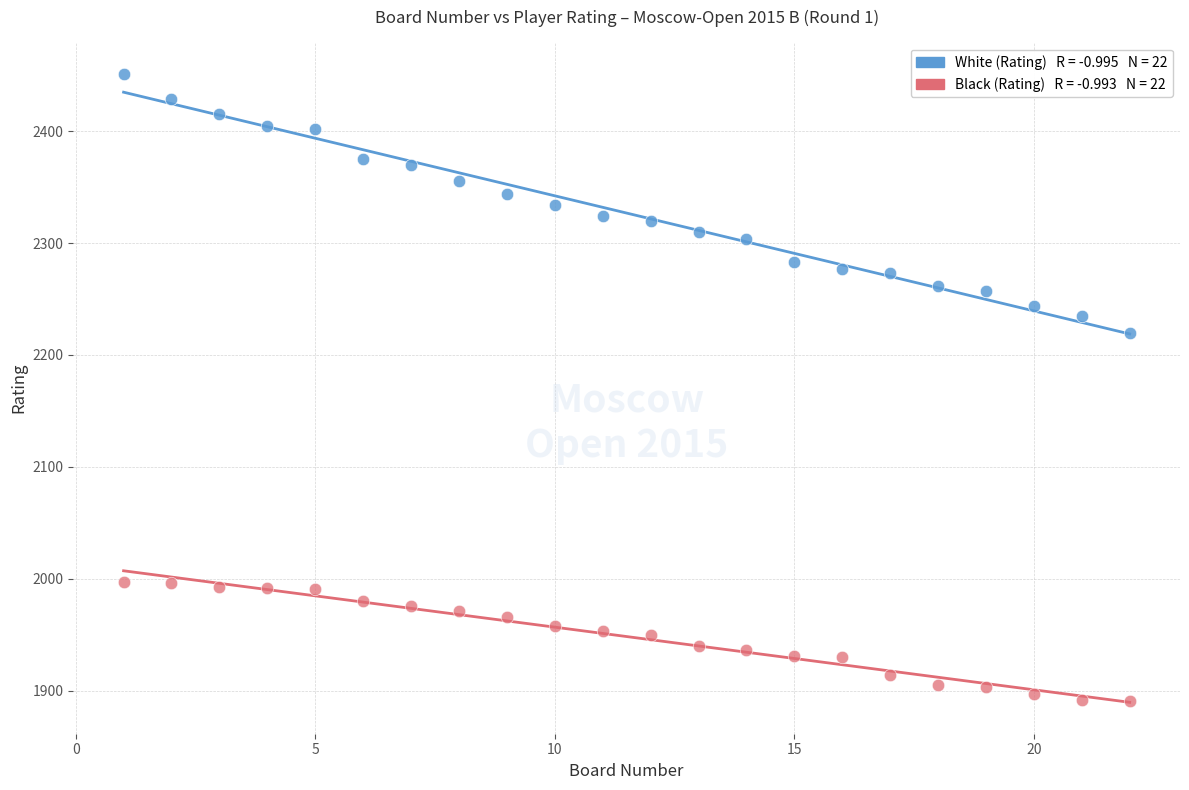

Across all data points, what is the range of X values (max minus min)?

21